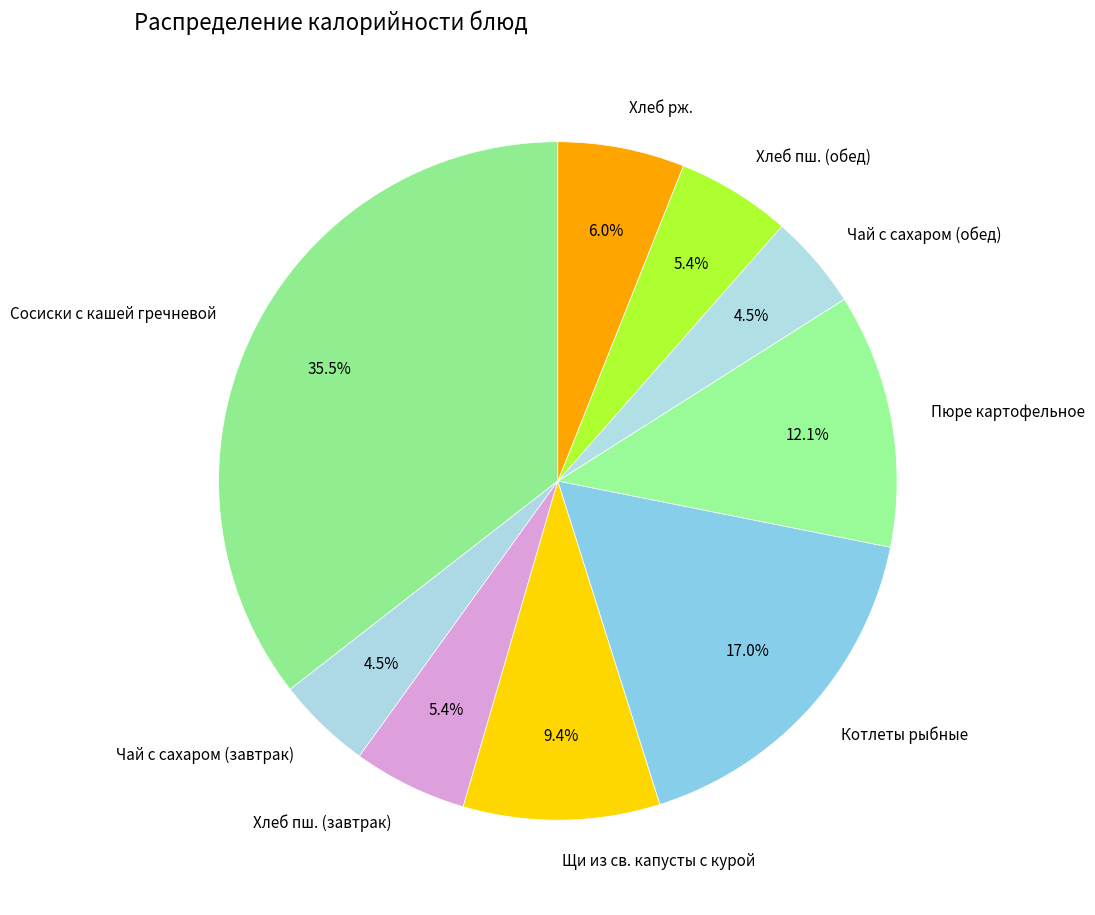

Which slice is the largest?

Сосиски с кашей гречневой